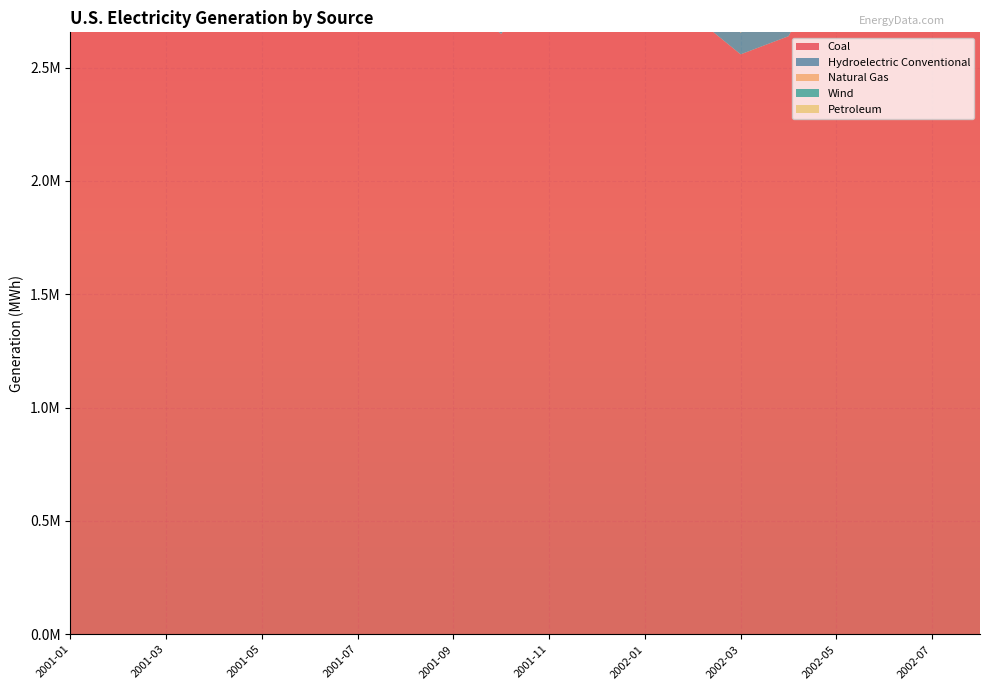

Reading left to right, extract all data points from this chart.

Coal: 2001-01=3245939	2001-02=2881716	2001-03=2843836	2001-04=2689543	2001-05=3152661	2001-06=3049285	2001-07=3235081	2001-08=3246174	2001-09=2809067	2001-10=2647793	2001-11=2992049	2001-12=3157884	2002-01=3238541	2002-02=2730014	2002-03=2558247	2002-04=2638268	2002-05=3028547	2002-06=3037860	2002-07=3219683	2002-08=3135992
Hydroelectric Conventional: 2001-01=111346	2001-02=86630	2001-03=98212	2001-04=95425	2001-05=151592	2001-06=175294	2001-07=161610	2001-08=188280	2001-09=145638	2001-10=119924	2001-11=77601	2001-12=83146	2002-01=105925	2002-02=84731	2002-03=96342	2002-04=112207	2002-05=152696	2002-06=150506	2002-07=146596	2002-08=132929
Natural Gas: 2001-01=785000	2001-02=798303	2001-03=896100	2001-04=873971	2001-05=640381	2001-06=692832	2001-07=869525	2001-08=837291	2001-09=727908	2001-10=873818	2001-11=631702	2001-12=764957	2002-01=662809	2002-02=534378	2002-03=810051	2002-04=750604	2002-05=681159	2002-06=798852	2002-07=959842	2002-08=849234
Wind: 2001-01=0	2001-02=0	2001-03=0	2001-04=0	2001-05=0	2001-06=0	2001-07=0	2001-08=0	2001-09=0	2001-10=0	2001-11=0	2001-12=0	2002-01=0	2002-02=0	2002-03=0	2002-04=0	2002-05=0	2002-06=0	2002-07=0	2002-08=0
Petroleum: 2001-01=20510	2001-02=23430	2001-03=27538	2001-04=31213	2001-05=26574	2001-06=10393	2001-07=9308	2001-08=6187	2001-09=1975	2001-10=4654	2001-11=3783	2001-12=10663	2002-01=1092	2002-02=2857	2002-03=4368	2002-04=2032	2002-05=259	2002-06=3017	2002-07=2856	2002-08=858